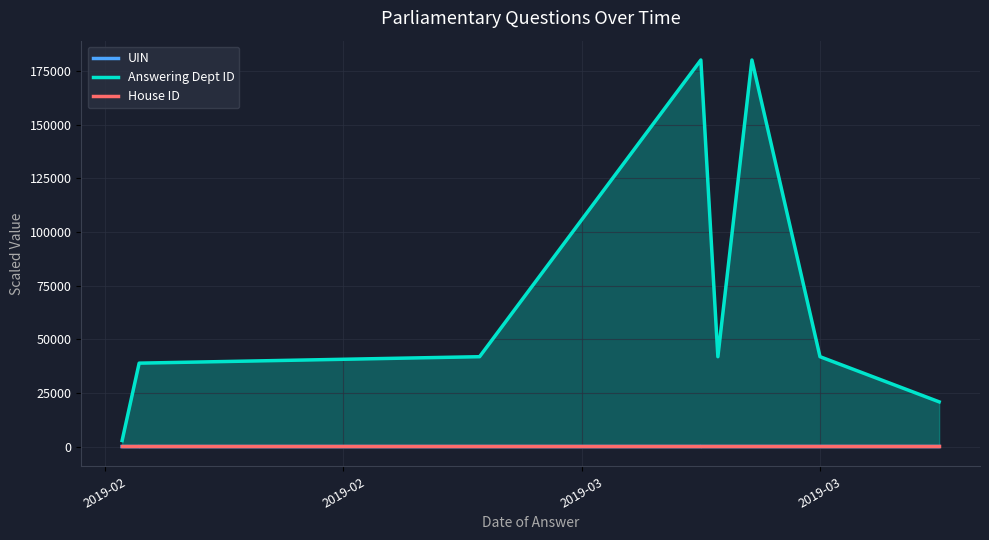

At 2019-02, list the series in order from smallest to largest.

UIN, House ID, Answering Dept ID